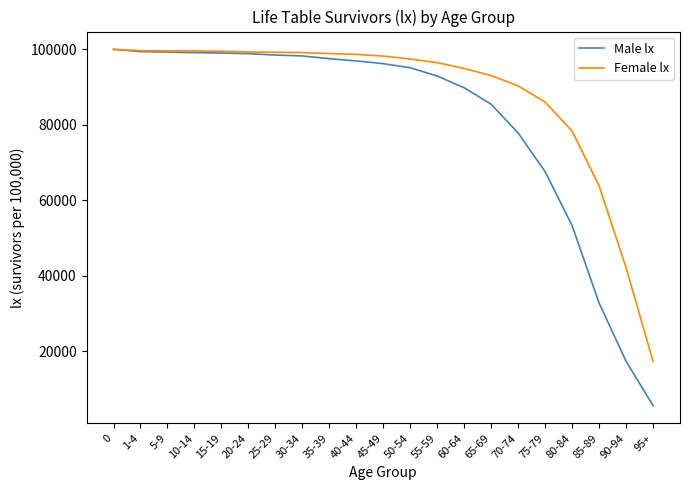

Is it true that Female lx equals 86034 at 75-79?

True